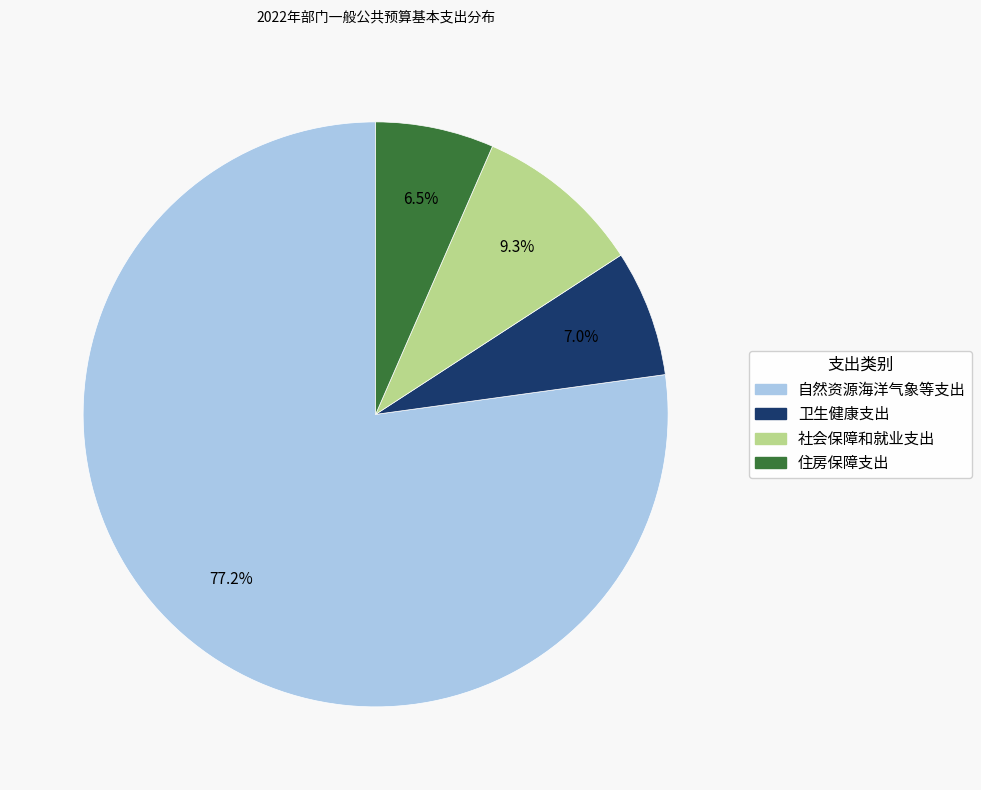

Does any single category account for the majority?

Yes